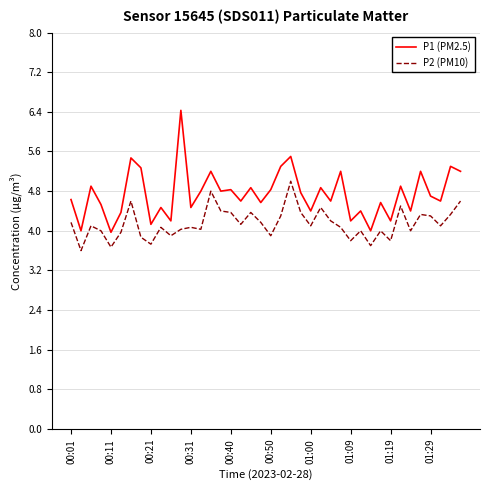

Reading left to right, list all the values displayed in this chart.

P1 (PM2.5): 4.6	4.0	4.9	4.5	4.0	4.4	5.5	5.3	4.1	4.5	4.2	6.4	4.5	4.8	5.2	4.8	4.8	4.6	4.9	4.6	4.8	5.3	5.5	4.8	4.4	4.9	4.6	5.2	4.2	4.4	4.0	4.6	4.2	4.9	4.4	5.2	4.7	4.6	5.3	5.2
P2 (PM10): 4.2	3.6	4.1	4.0	3.7	4.0	4.6	3.9	3.7	4.1	3.9	4.0	4.1	4.0	4.8	4.4	4.4	4.1	4.4	4.2	3.9	4.3	5.0	4.4	4.1	4.5	4.2	4.1	3.8	4.0	3.7	4.0	3.8	4.5	4.0	4.3	4.3	4.1	4.3	4.6